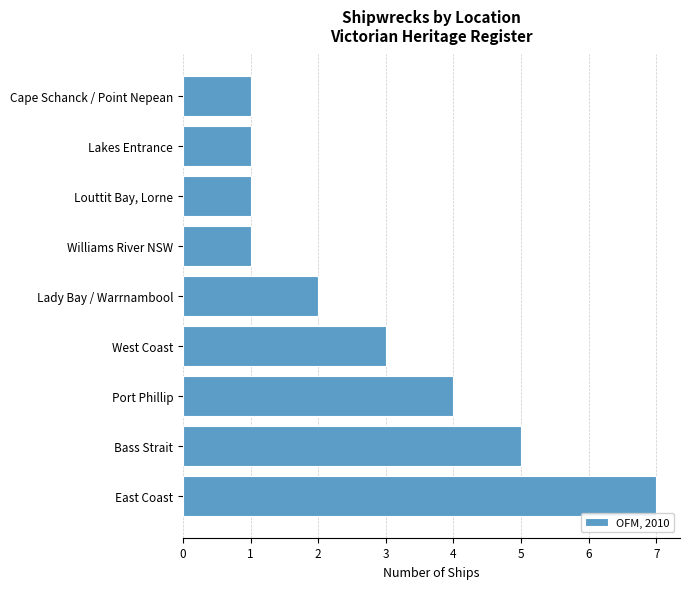

Reading top to bottom, extract all data points from this chart.

Cape Schanck / Point Nepean=1	Lakes Entrance=1	Louttit Bay, Lorne=1	Williams River NSW=1	Lady Bay / Warrnambool=2	West Coast=3	Port Phillip=4	Bass Strait=5	East Coast=7